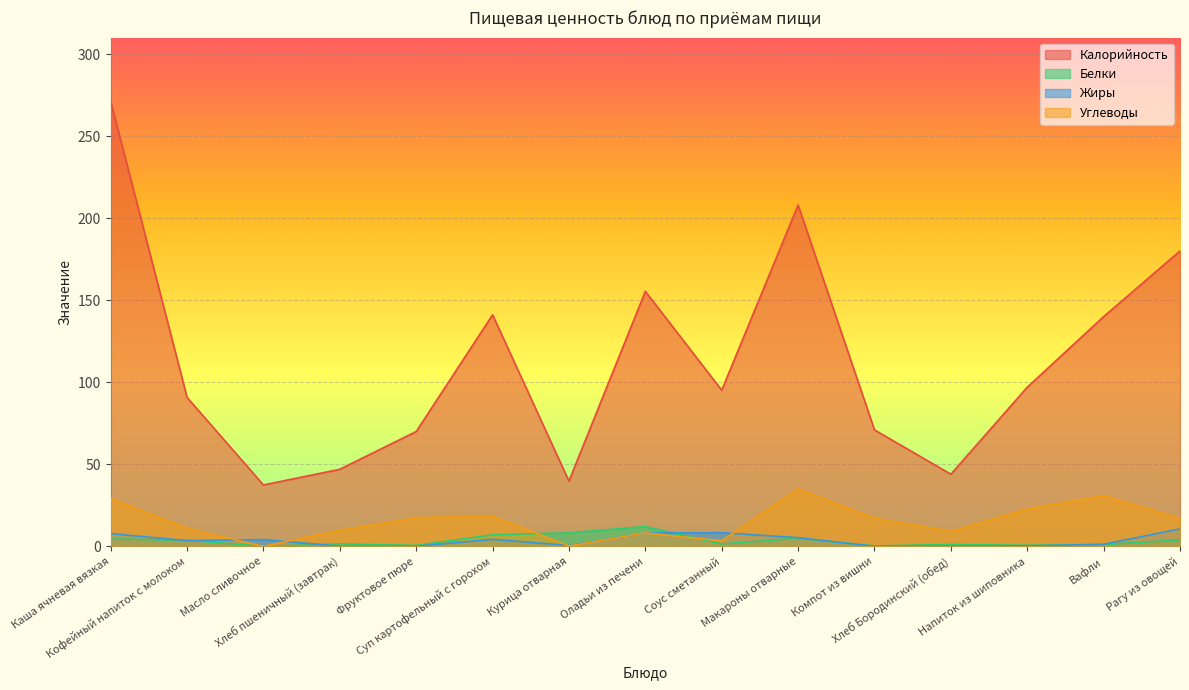

What is the label of the 3rd point from the left?

Масло сливочное